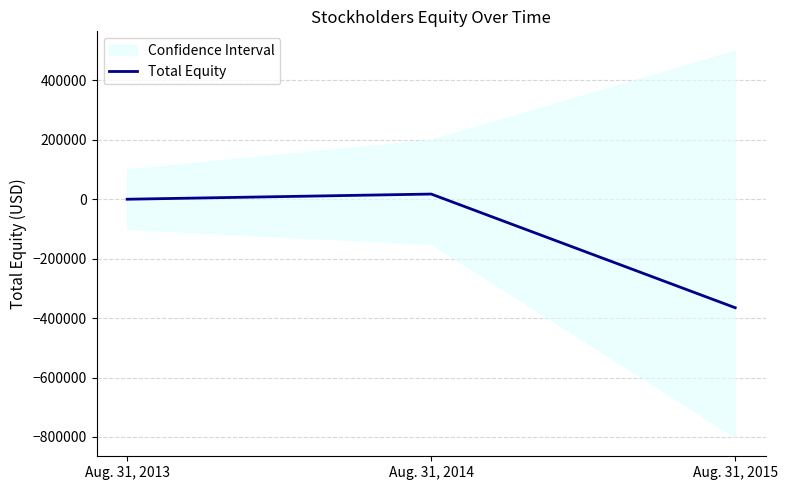

What is the difference between the maximum and minimum values?

382561